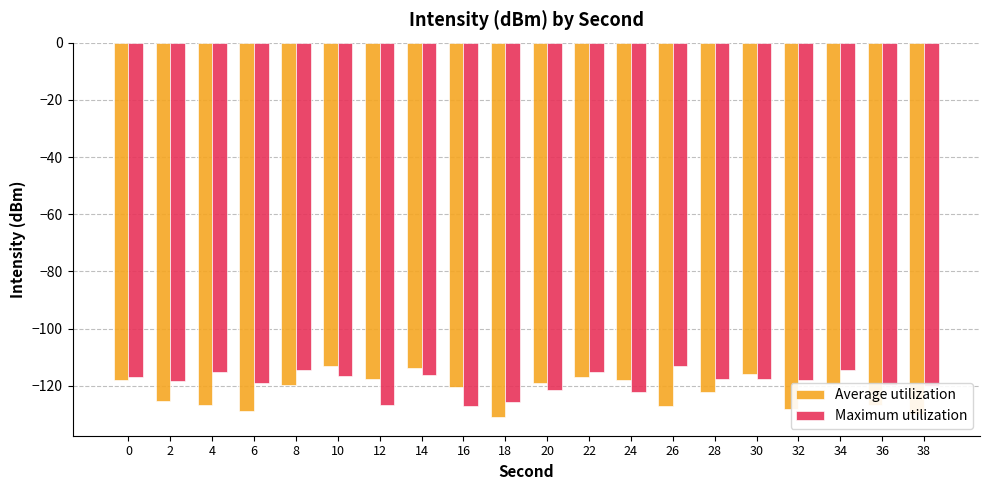

What is the value of the Maximum utilization bar at the 2nd from the left?

-118.2